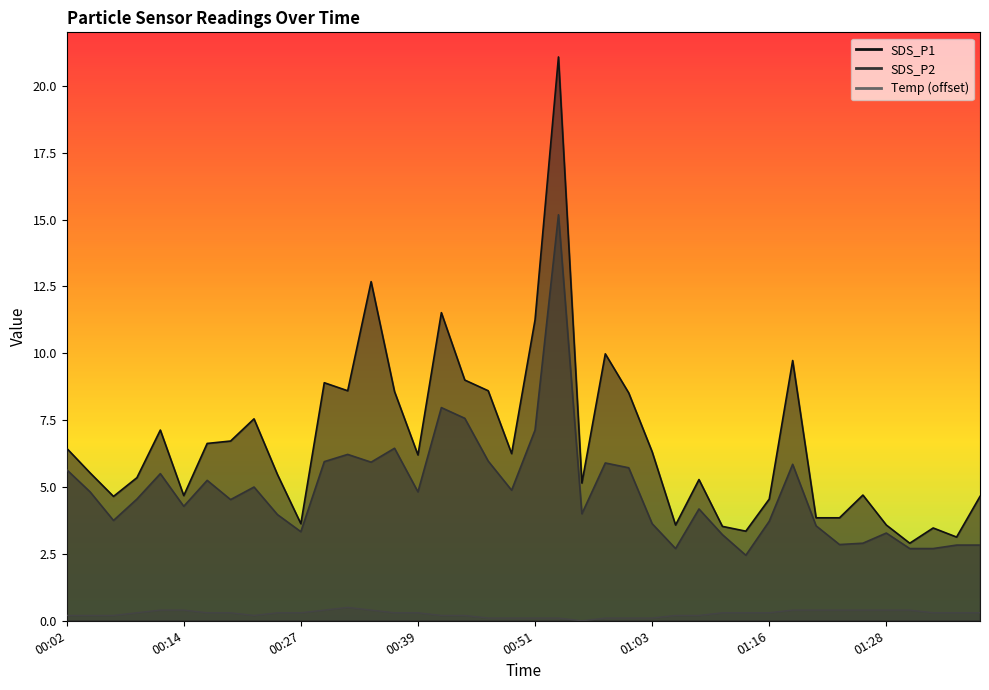

What is the difference between the second highest and second lowest values in the Temp series?

0.3